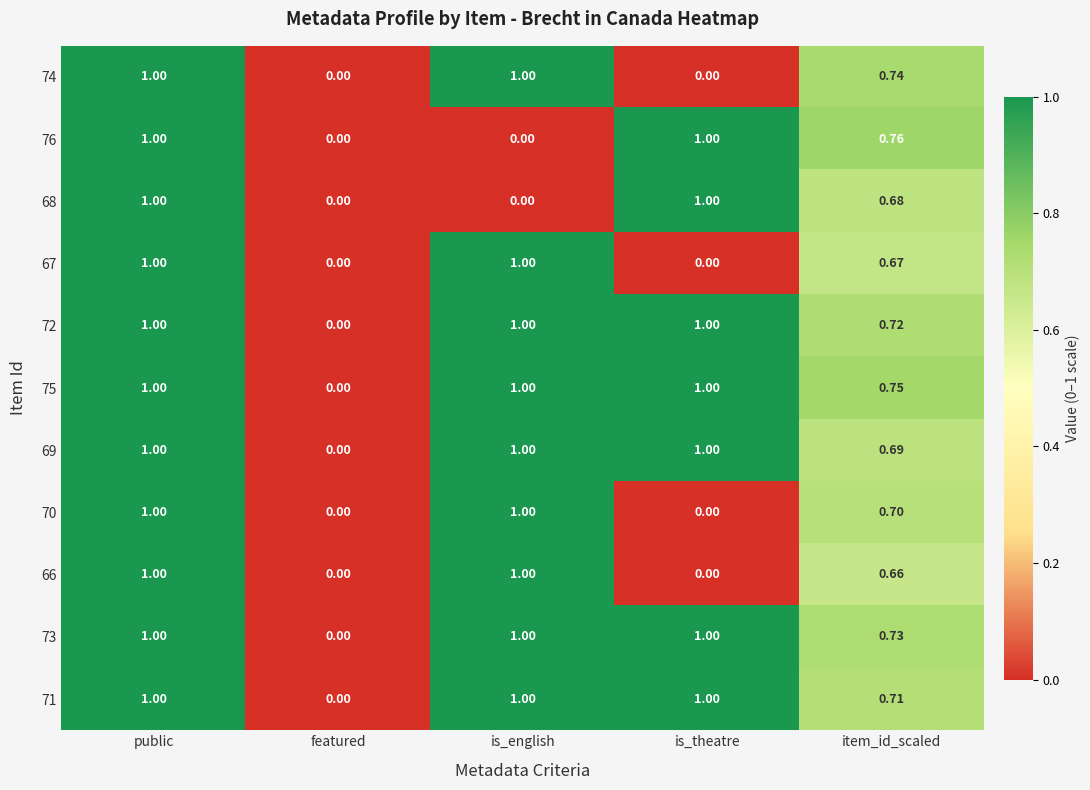

At which label does 72 reach its minimum?

featured